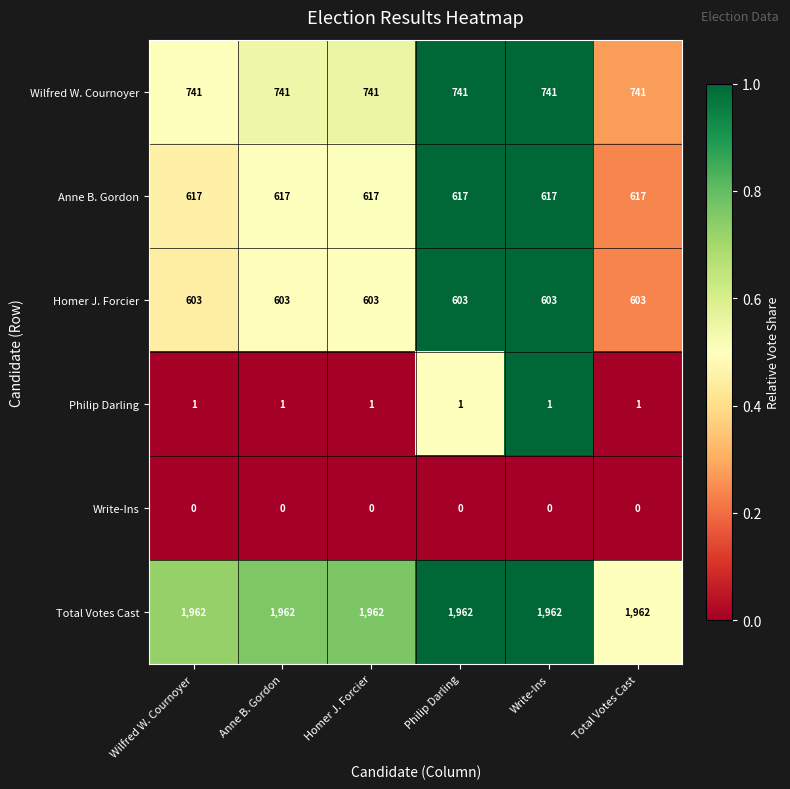

What is the sum of all Anne B. Gordon values?

3702